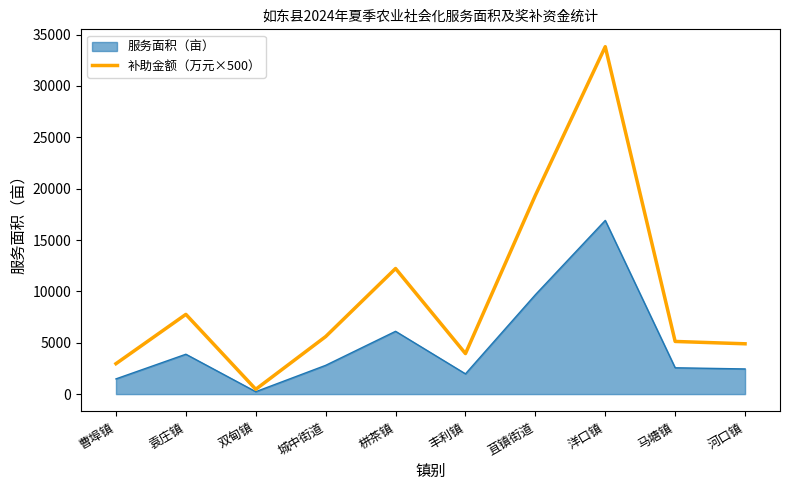

Between 苴镇街道 and 河口镇, which series saw the biggest shift?

补助金额（万元×500）